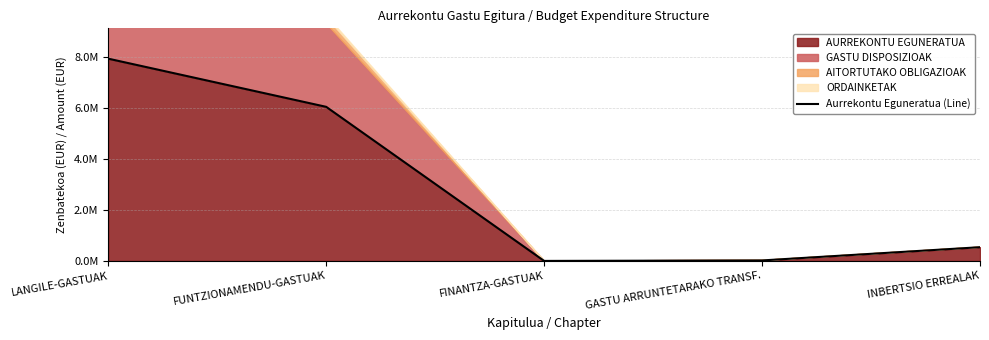

List the labels in order of value, largest first.

LANGILE-GASTUAK, FUNTZIONAMENDU-GASTUAK, INBERTSIO ERREALAK, GASTU ARRUNTETARAKO TRANSF., FINANTZA-GASTUAK